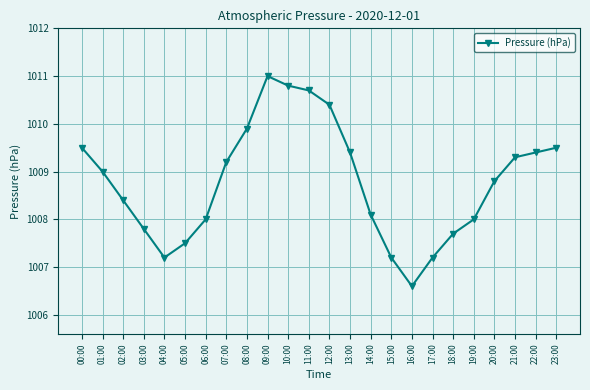

What is the ratio of the value at 17:00 to the value at 08:00?

1.0